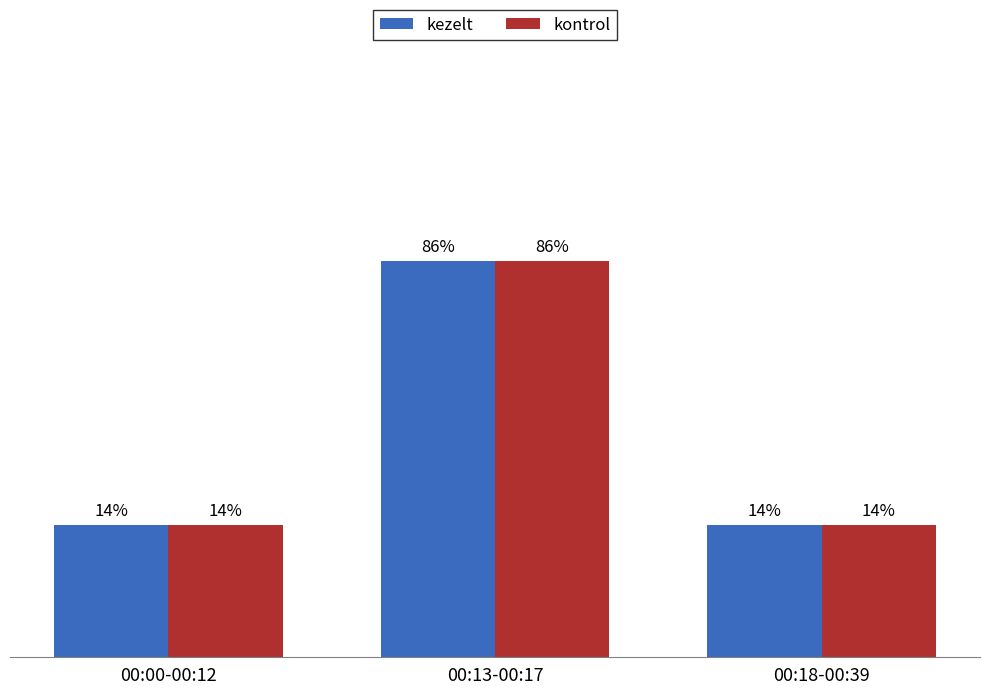

Are the bars horizontal?

No